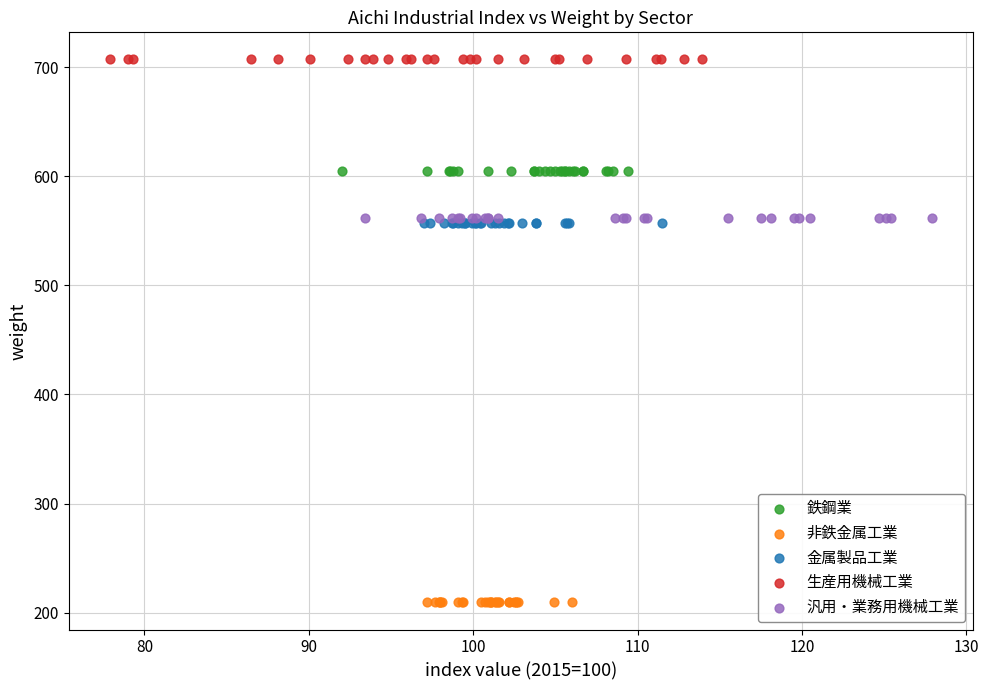

Which series contains the highest Y value?

生産用機械工業